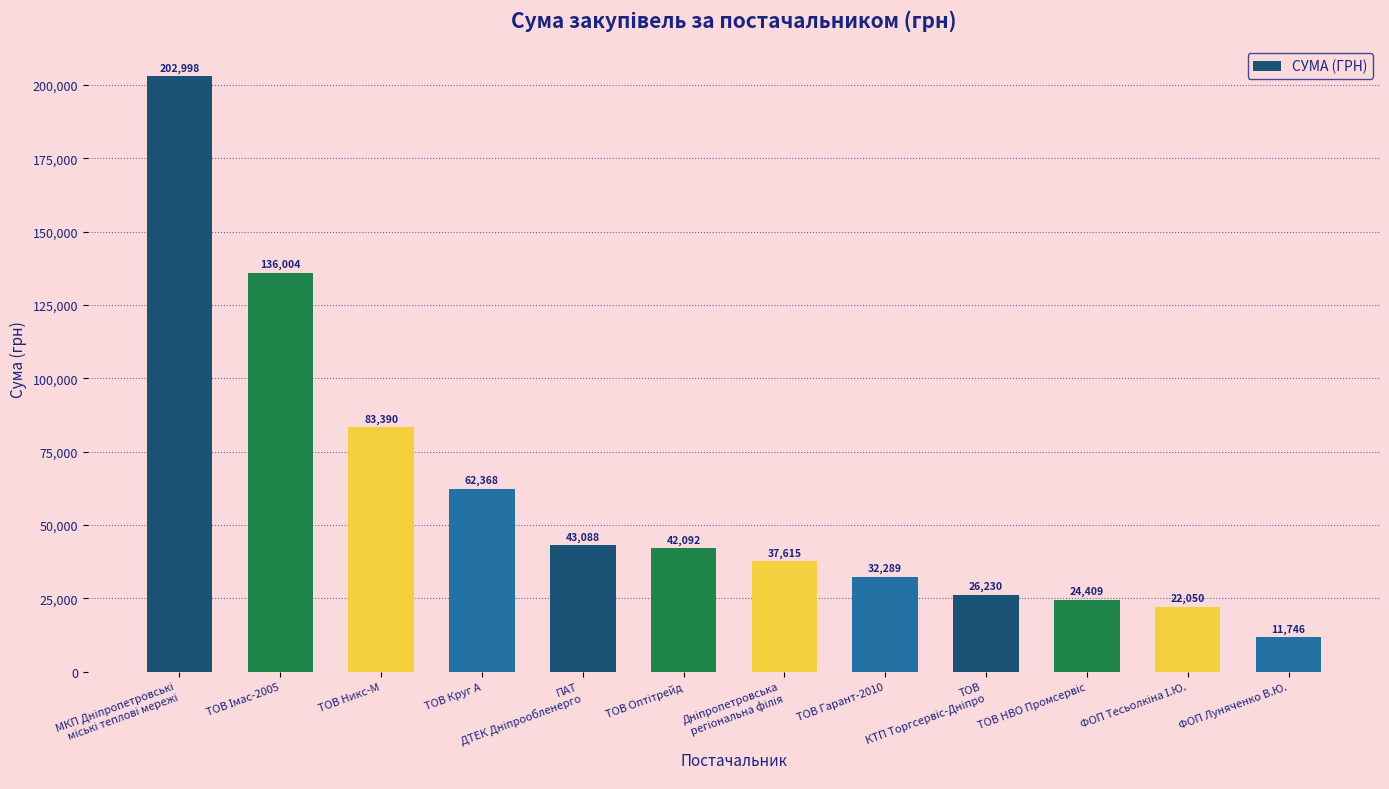

What is the label of the 1st bar from the right?

ФОП Луняченко В.Ю.